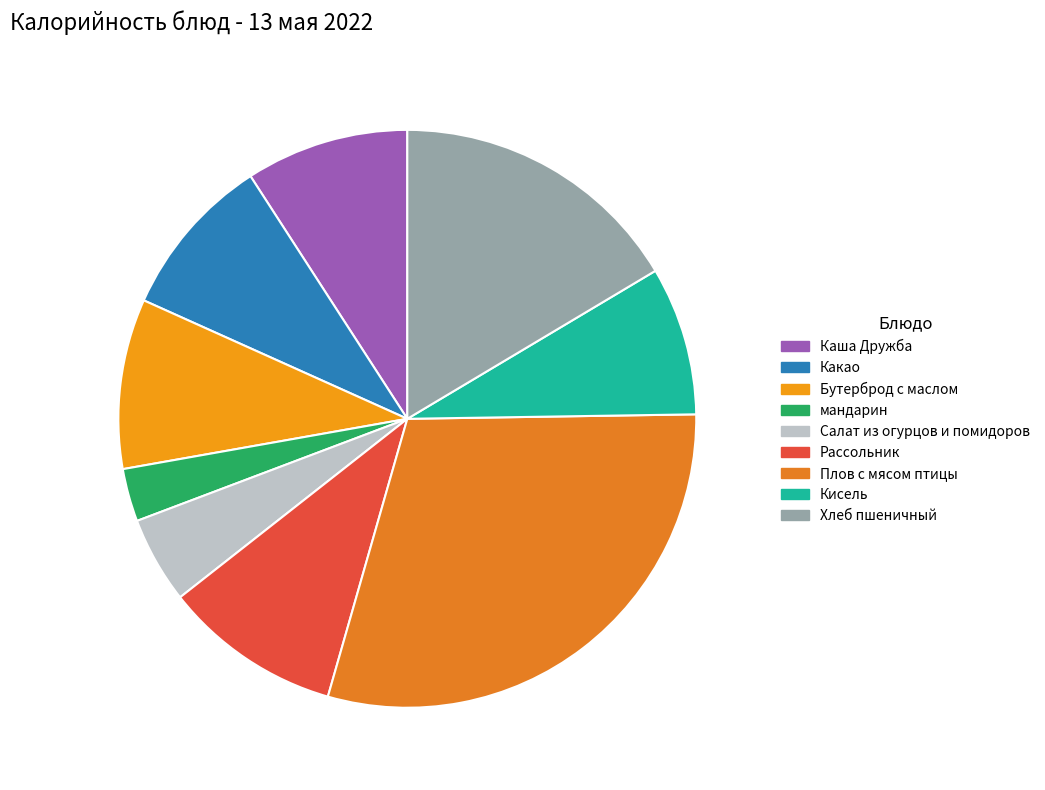

Is there a majority slice in this chart?

No